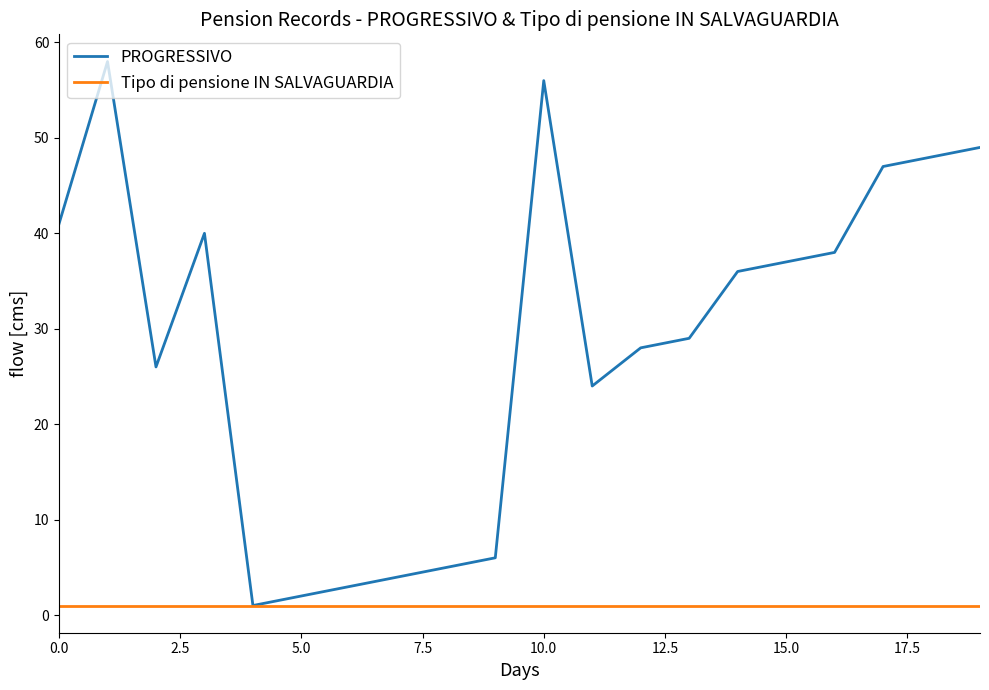

List the series in order of their overall mean, highest first.

PROGRESSIVO, Tipo di pensione IN SALVAGUARDIA